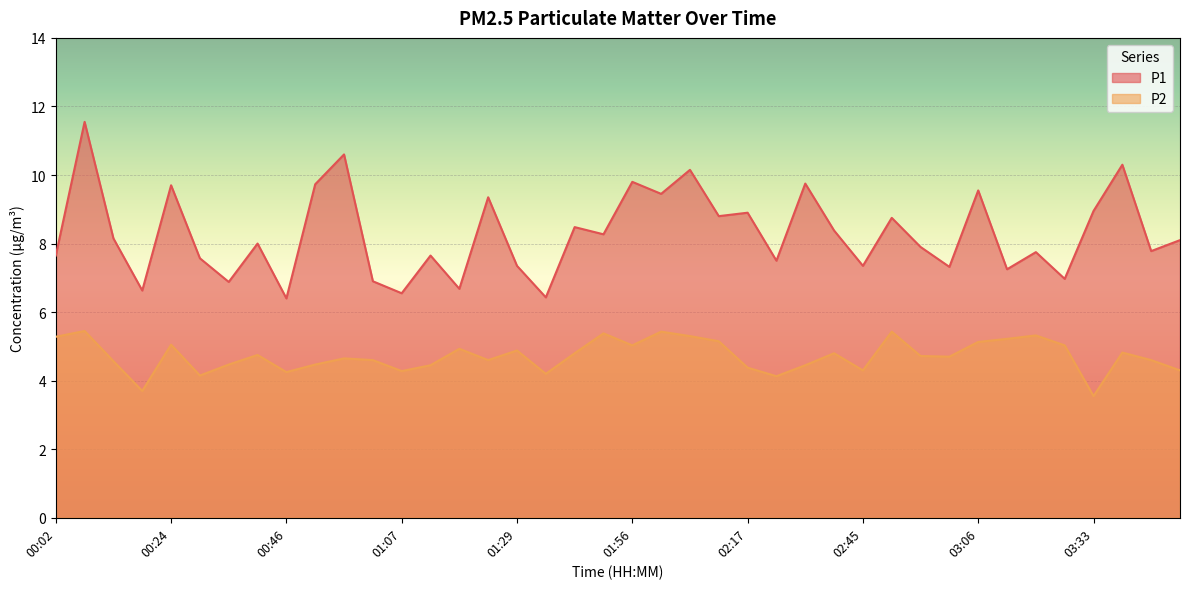

How many categories are shown in the chart?

40